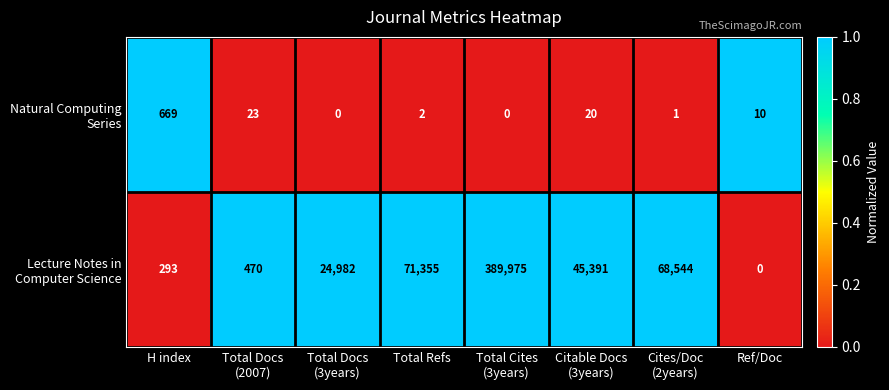

What is the difference between the highest and lowest values at H index?

376